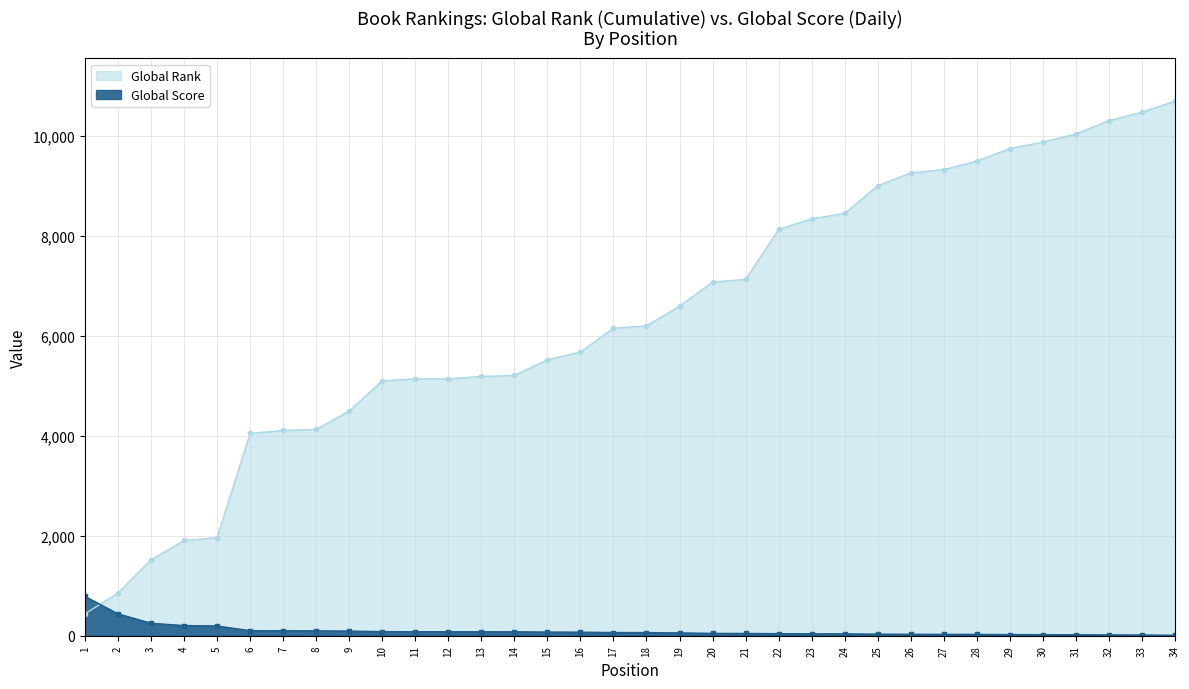

How many categories are shown in the chart?

34